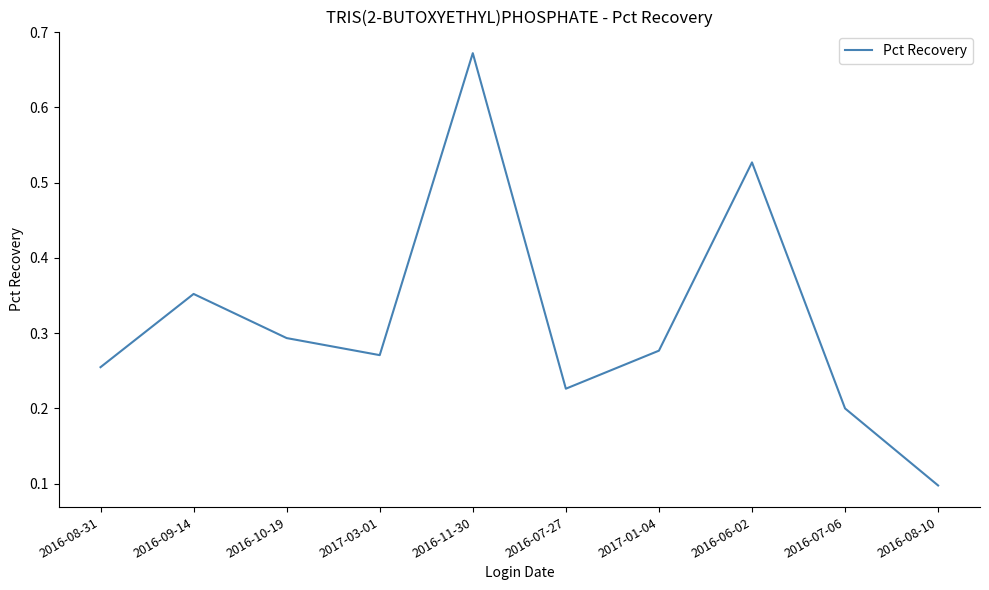

Rank the categories by value from lowest to highest.

2016-08-10, 2016-07-06, 2016-07-27, 2016-08-31, 2017-03-01, 2017-01-04, 2016-10-19, 2016-09-14, 2016-06-02, 2016-11-30